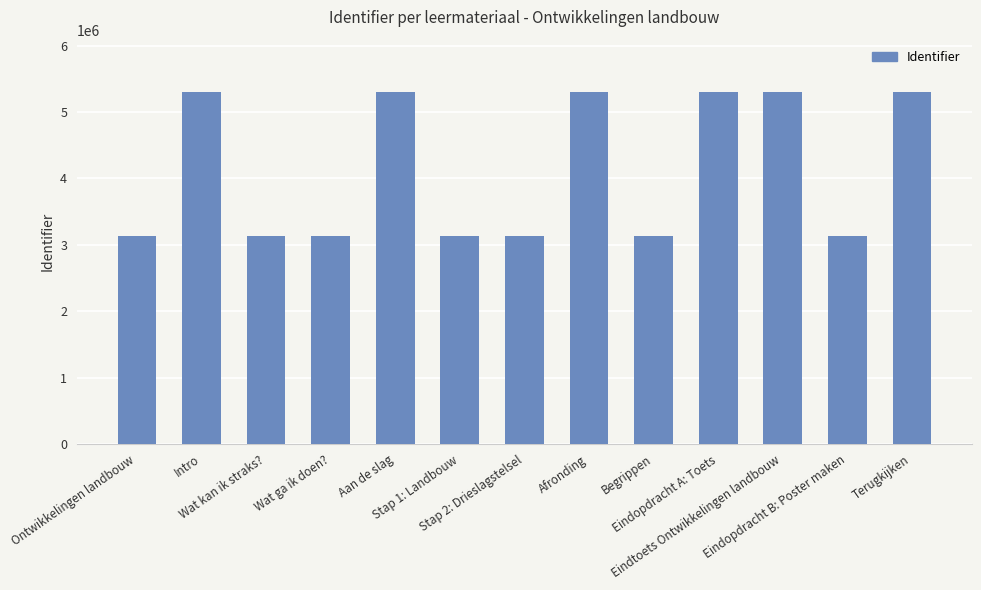

What value does the data have at Wat ga ik doen?, to the nearest 10?

3134120